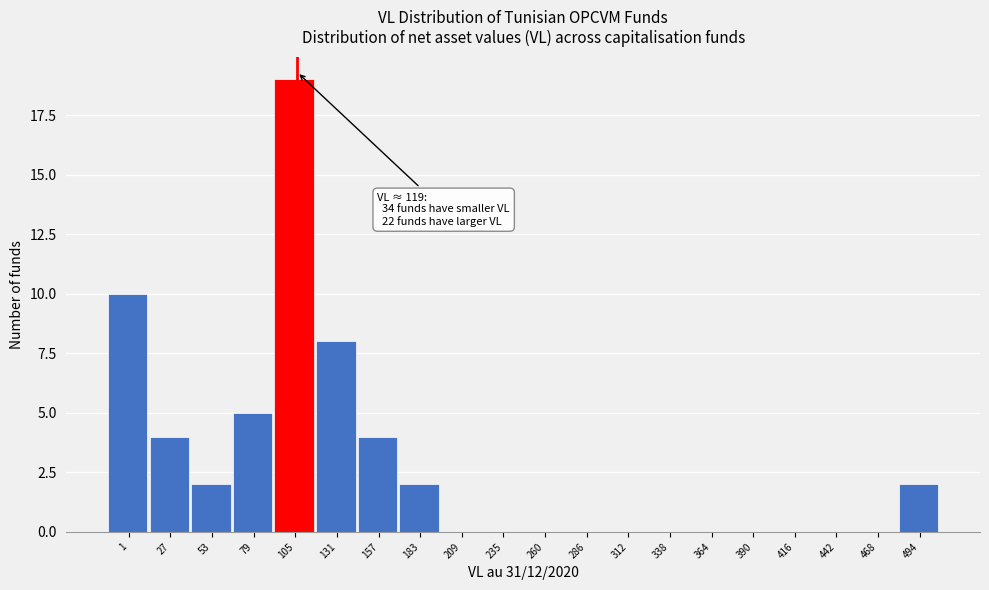

Reading left to right, list all the values displayed in this chart.

1=10	27=4	53=2	79=5	105=19	131=8	157=4	183=2	209=0	235=0	260=0	286=0	312=0	338=0	364=0	390=0	416=0	442=0	468=0	494=2